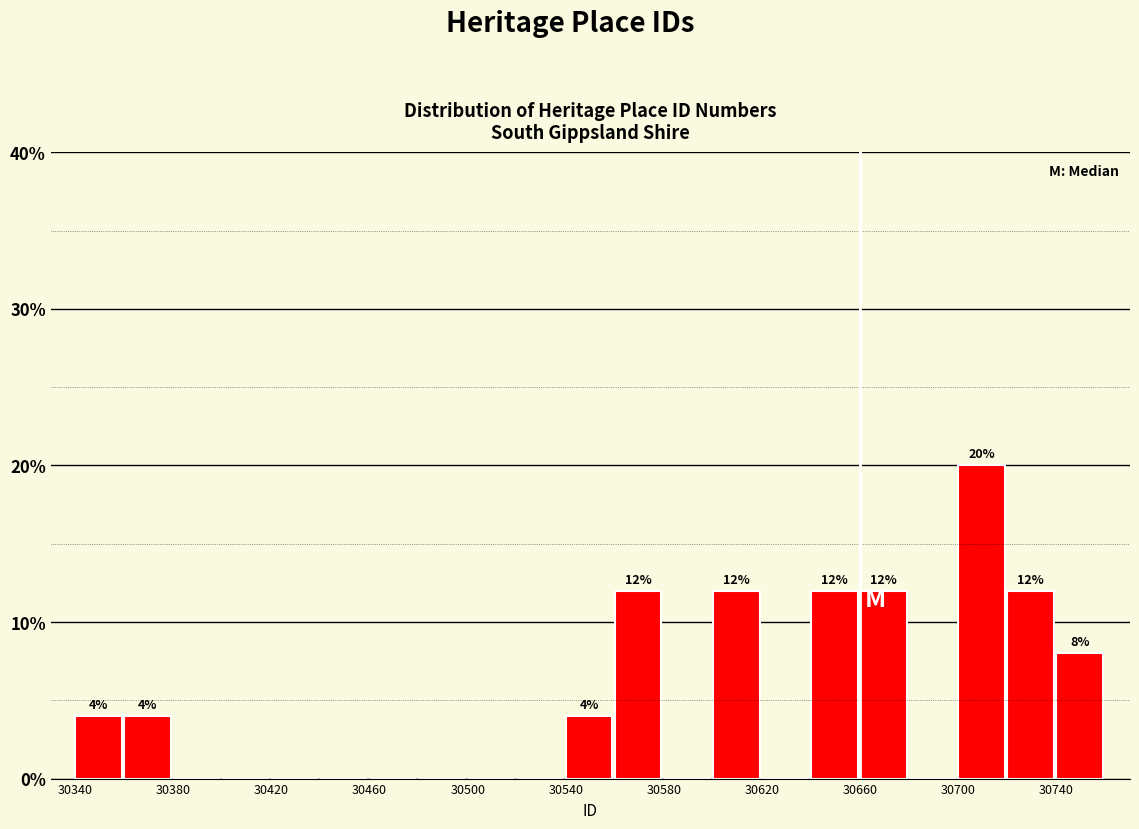

Which range on the x-axis has the tallest bar?

30700 to 30720